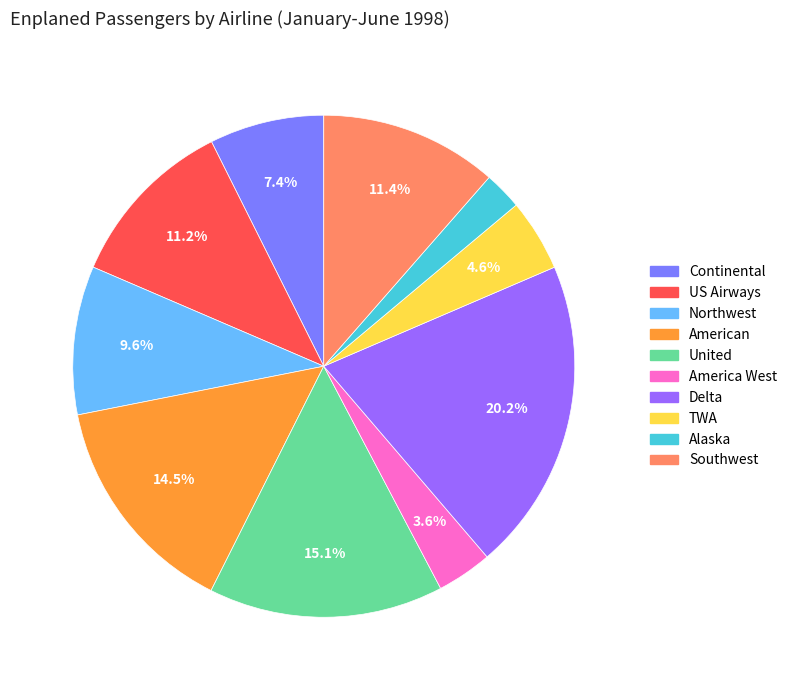

How many slices are in this pie chart?

10